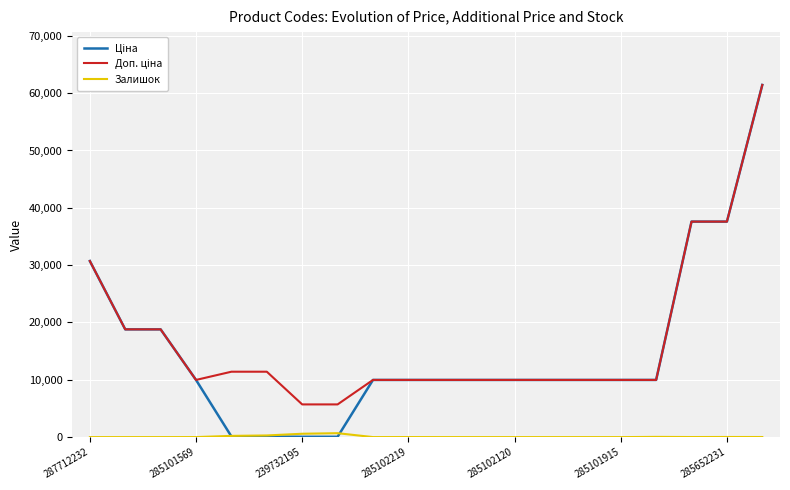

What is the greatest value displayed?

61434.3